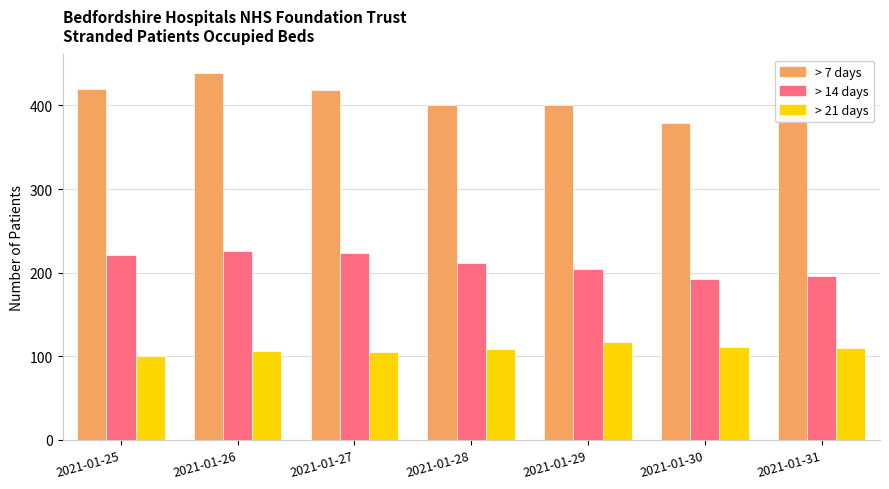

How many data points does each series have?

7